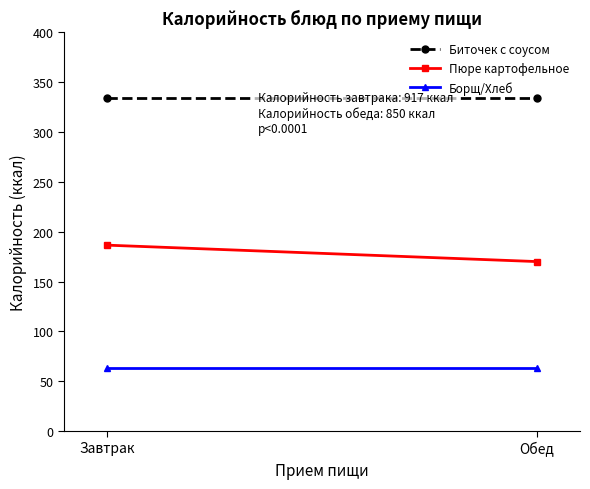

Is it true that Биточек с соусом equals 334.0 at Обед?

True